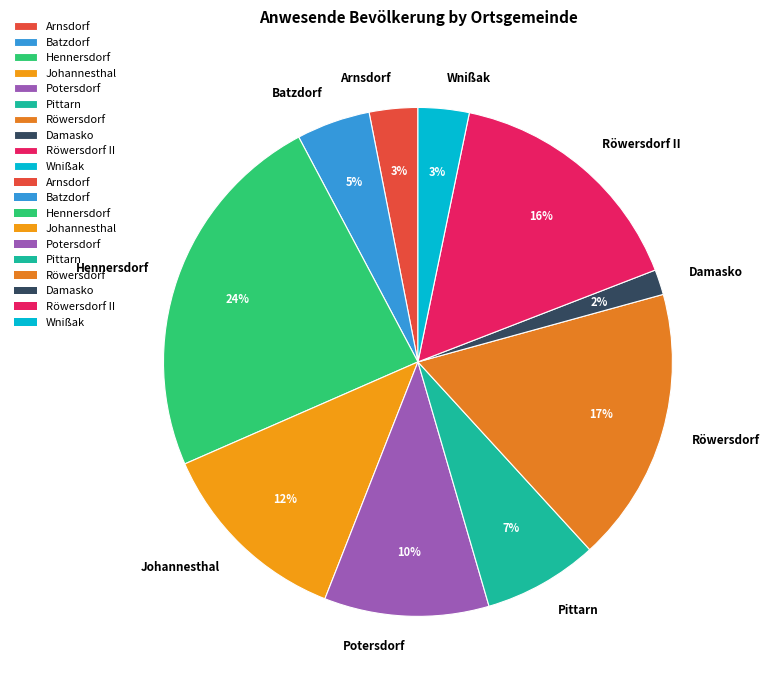

To the nearest percent, what is the average slice percentage?

10%